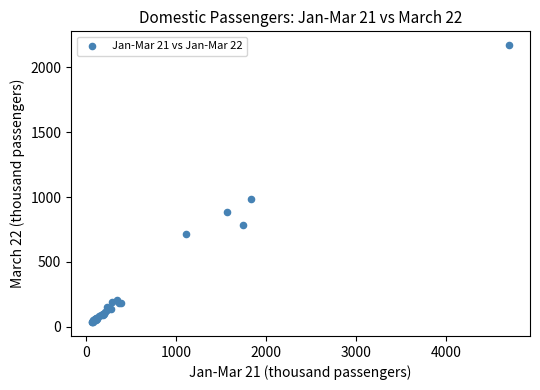

What Y value in the scatter plot is closest to 1103?

981.7